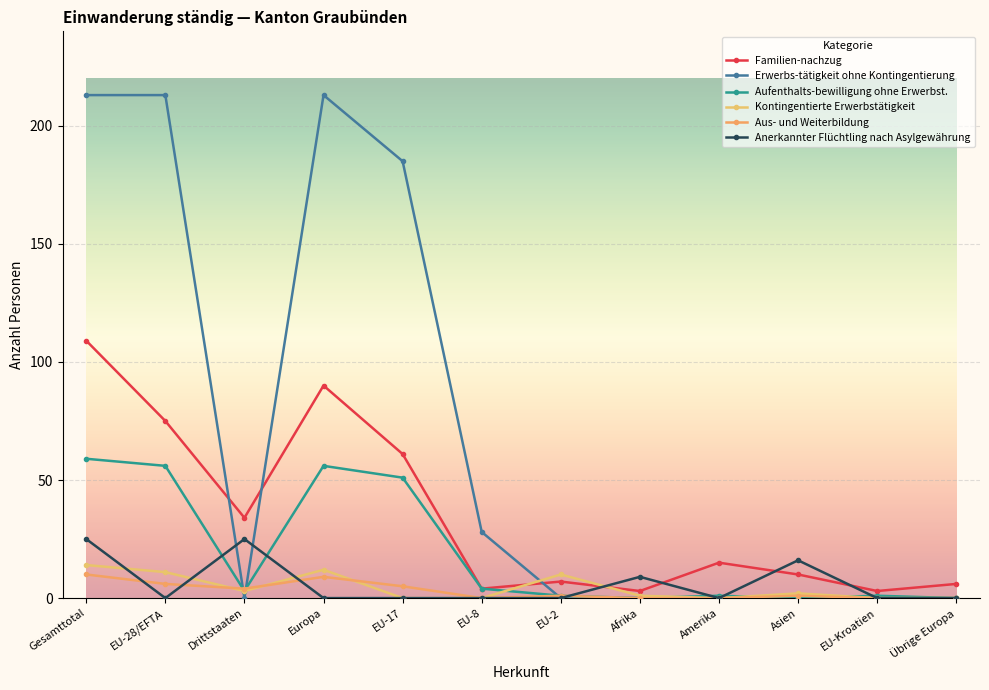

At which category is the sum across all series the highest?

Gesamttotal